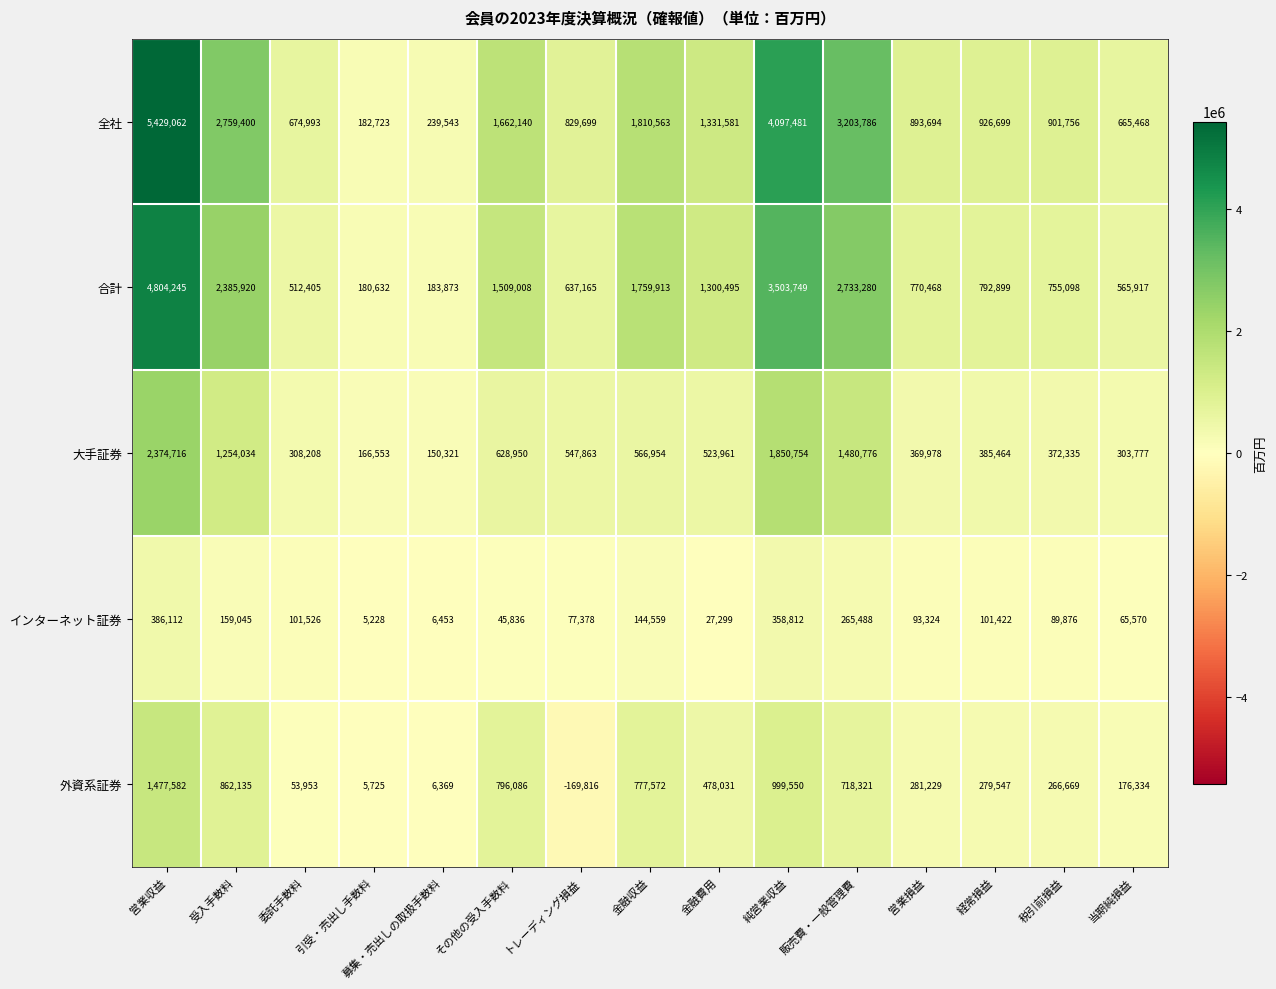

At how many categories does at least one series exceed 5075744?

1